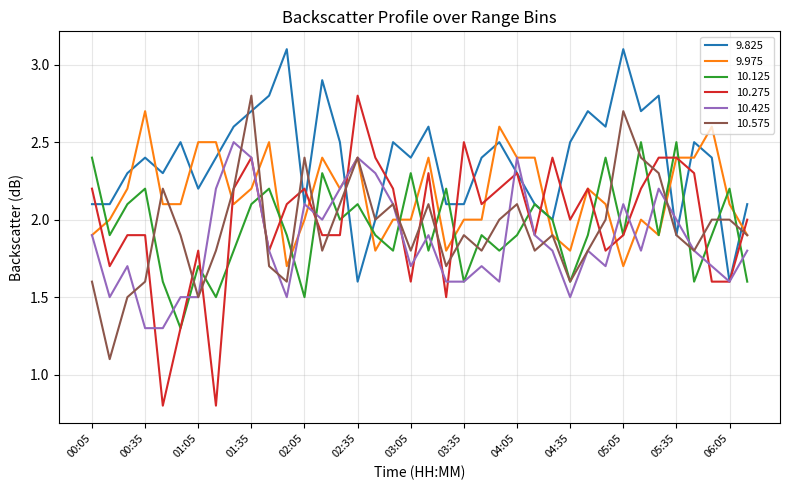

After their last crossing, which series has the higher values: 9.825 or 9.975?

9.825